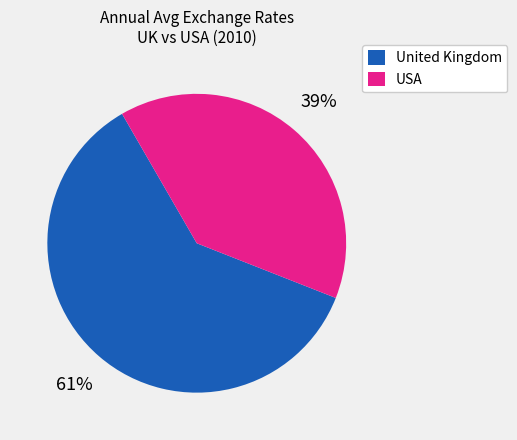

What percentage is the USA slice, to the nearest percent?

39%